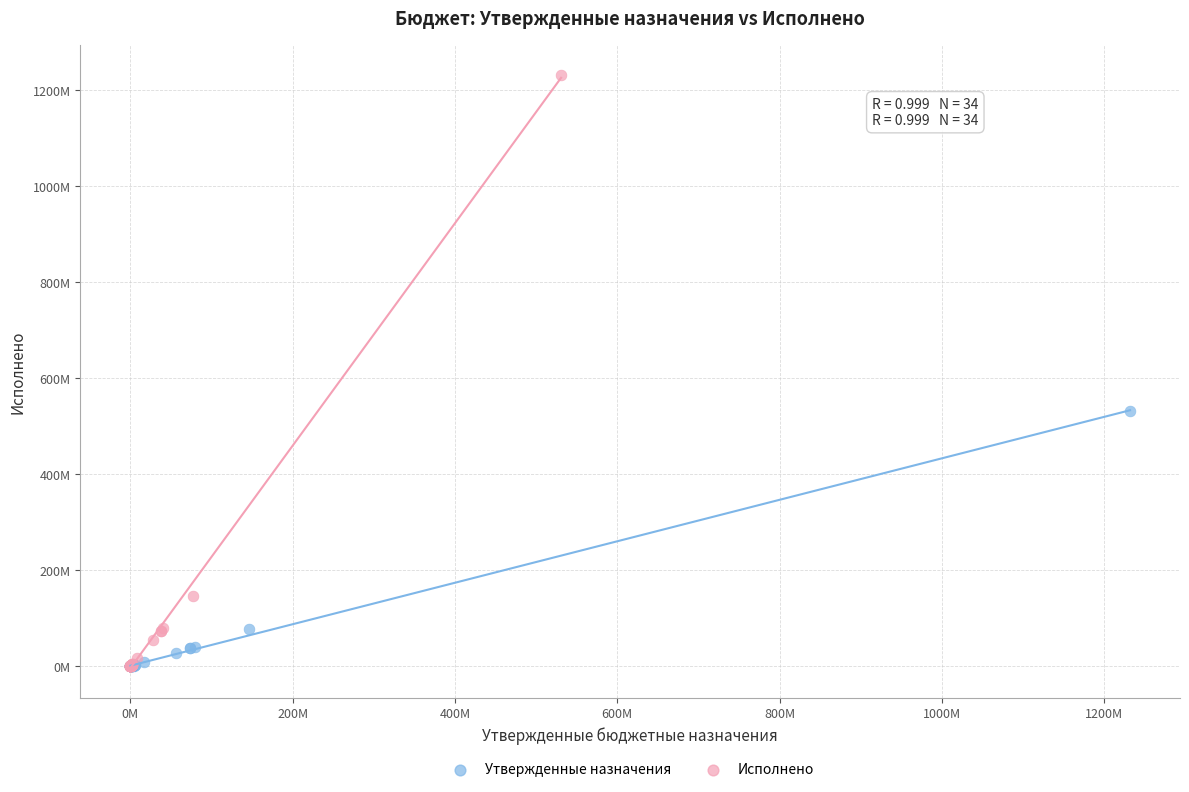

What are all the series names shown in the legend?

Утвержденные назначения, Исполнено